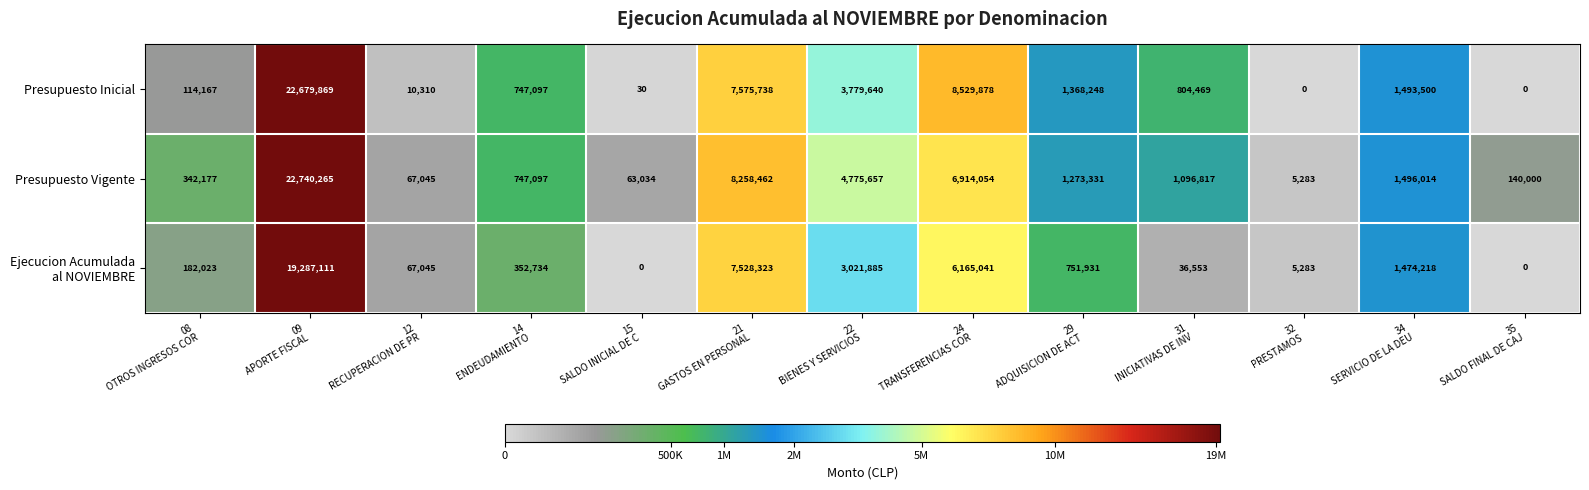

How many data points does each series have?

13